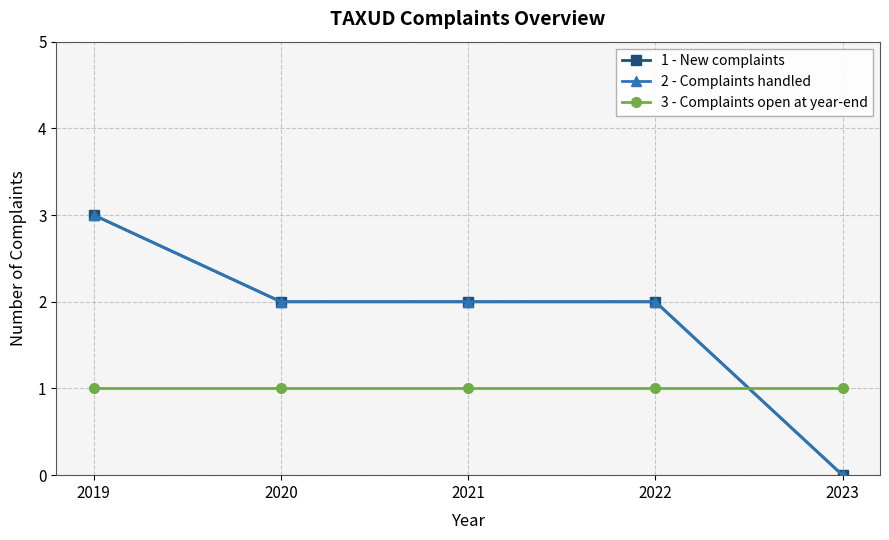

Reading left to right, extract all data points from this chart.

1 - New complaints: 3	2	2	2	0
2 - Complaints handled: 3	2	2	2	0
3 - Complaints open at year-end: 1	1	1	1	1